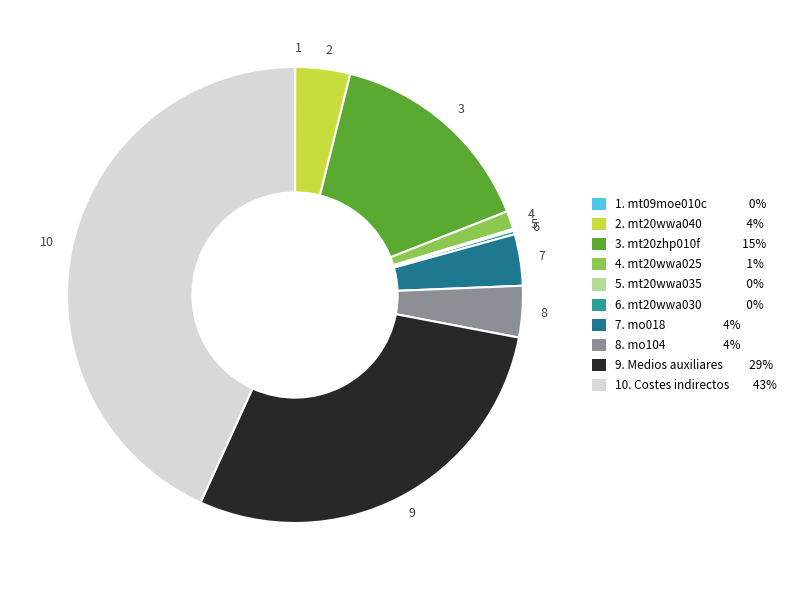

The 9 slice represents 29% of the pie. True or false?

True